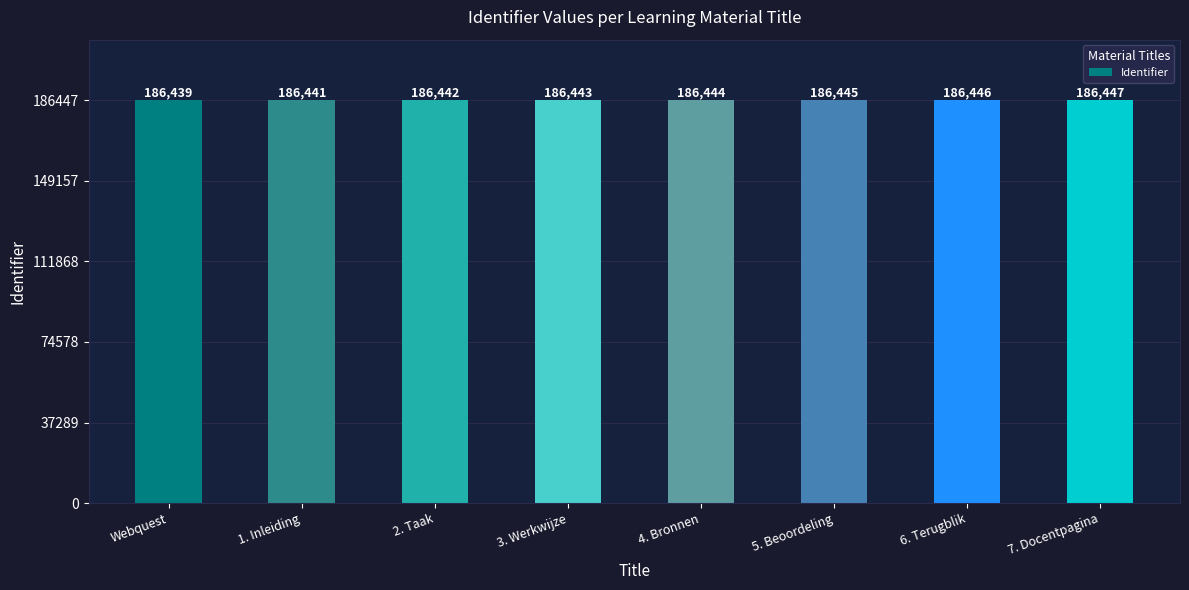

At which category does the chart reach its peak across all series?

7. Docentpagina